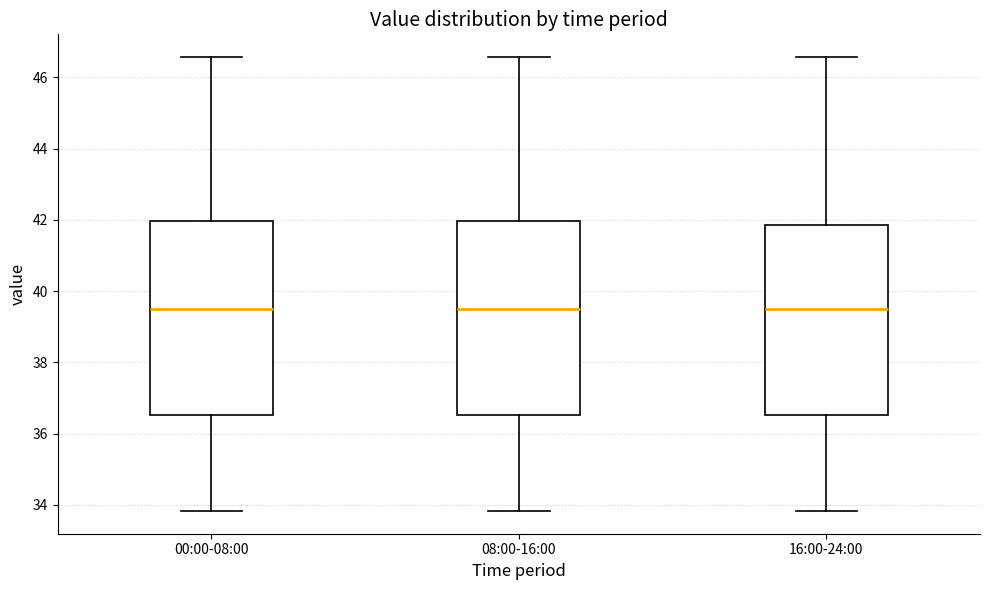

Where does the upper whisker of the box for 00:00-08:00 end on the y-axis? The values are not printed on the chart, so give them approximately, as read against the axis.

46.6